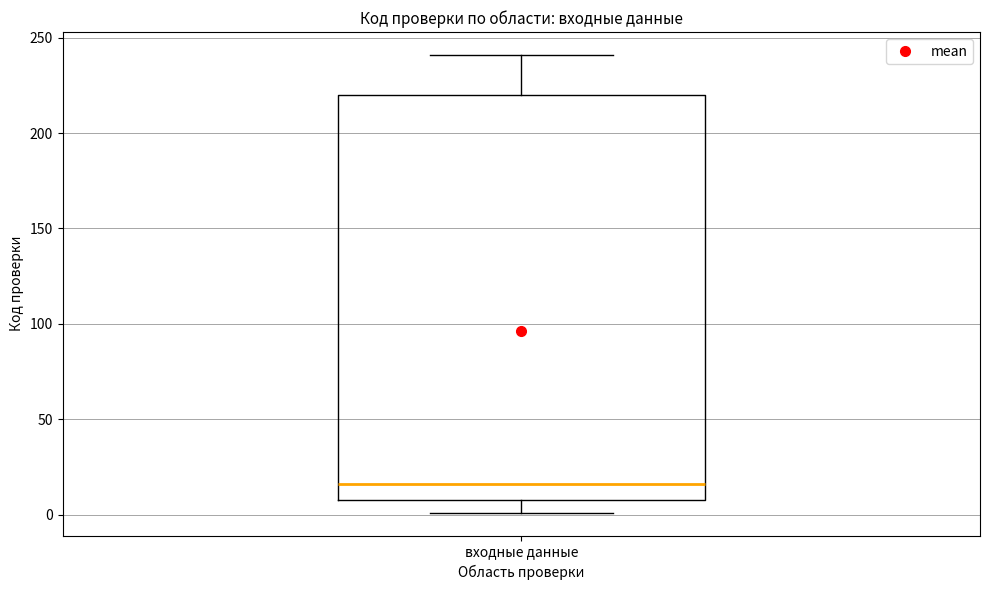

Transcribe this box plot: give where the median line is, the range the box spans, and where the two whiskers end, as read against the y-axis. The values are not printed on the chart, so give them approximately, as read against the axis.

median 15, box 10 to 220, whiskers 0 to 240